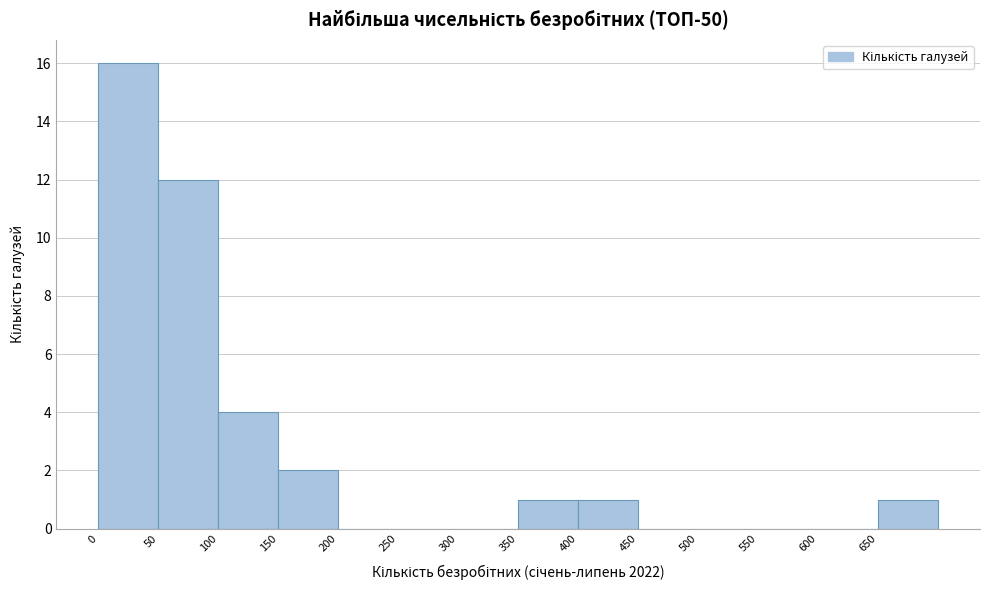

How tall is the bar that spans 0 to 50 on the x-axis? The values are not printed on the chart, so give them approximately, as read against the axis.

16